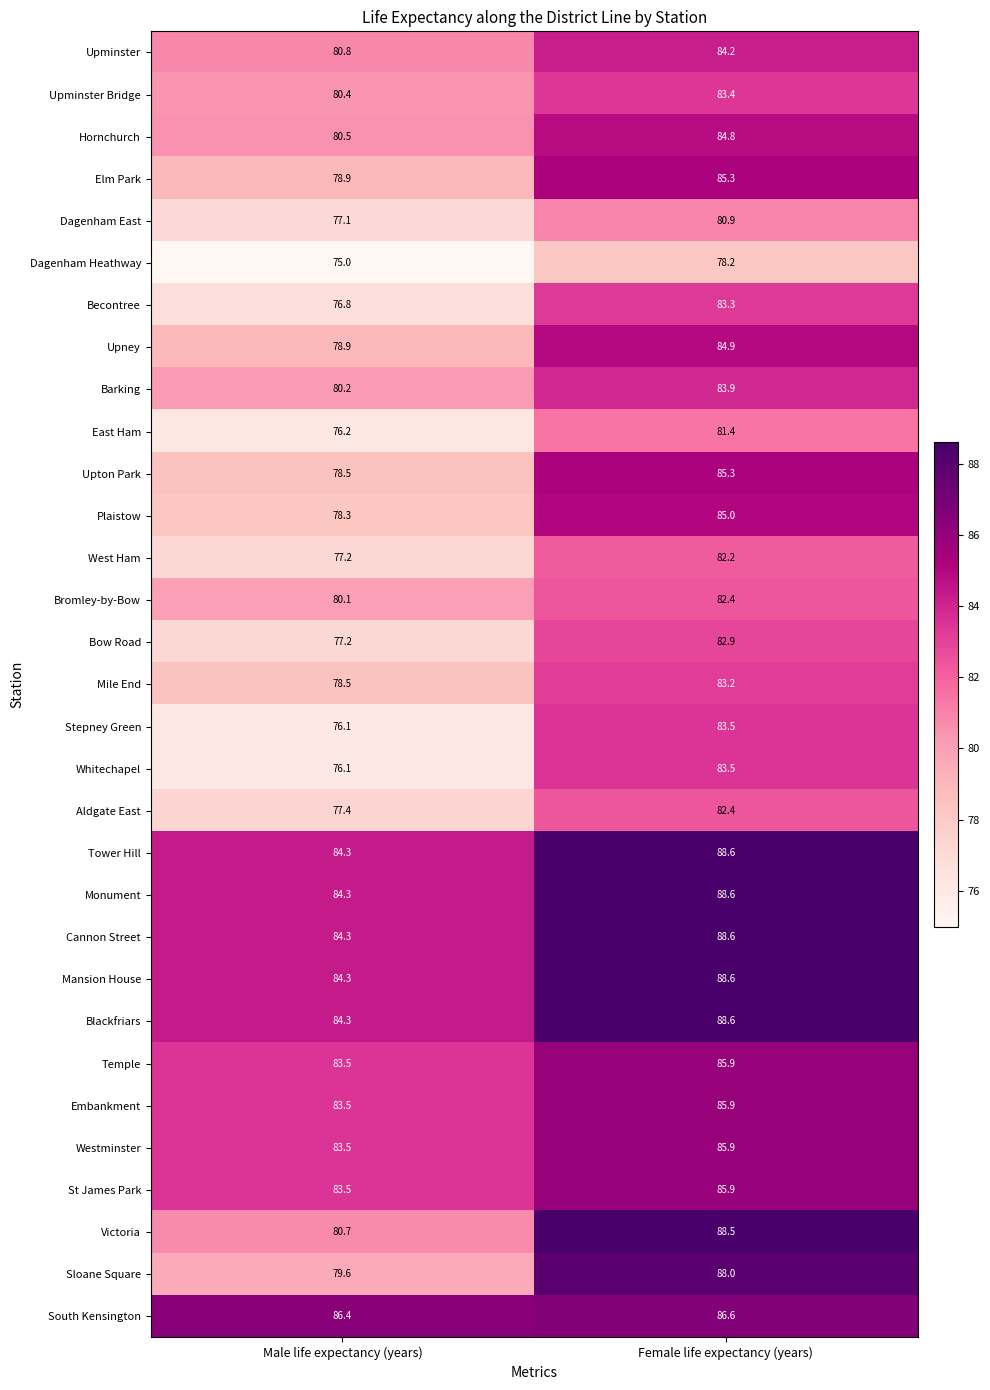

Count the number of categories in the chart.

2